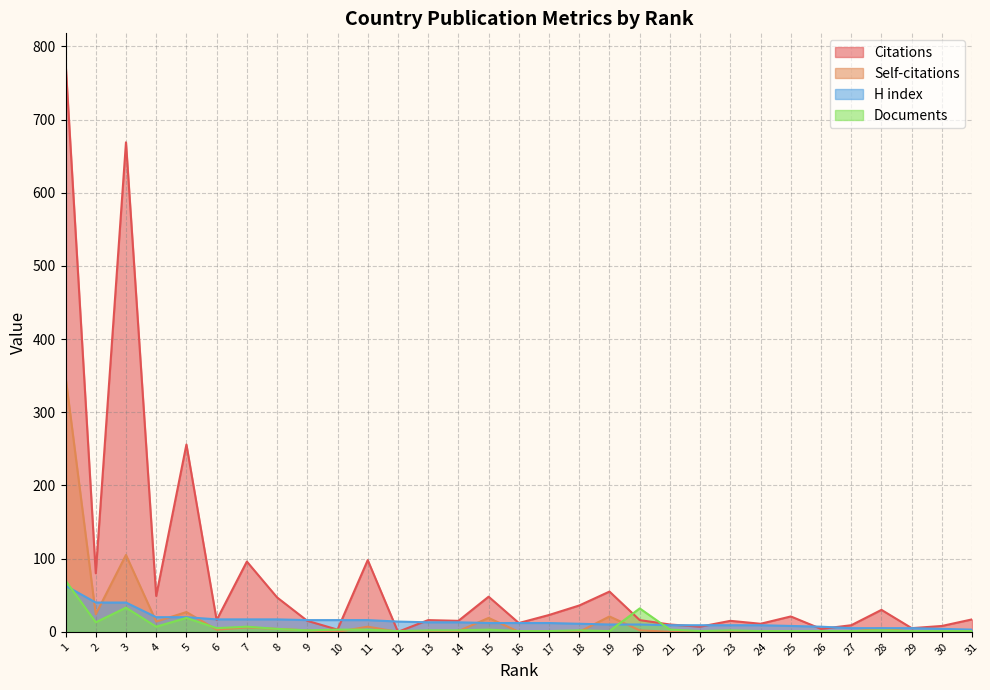

True or false: Self-citations has a value of 0 at 12.

True